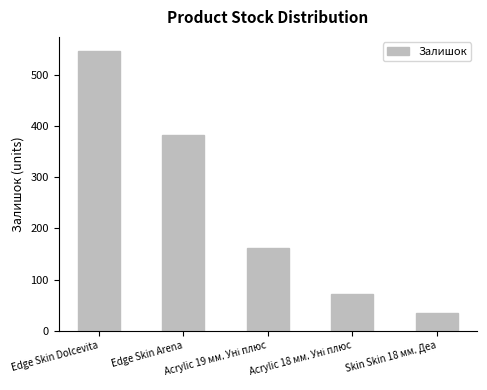

What is the value of the 2nd bar from the left?

382